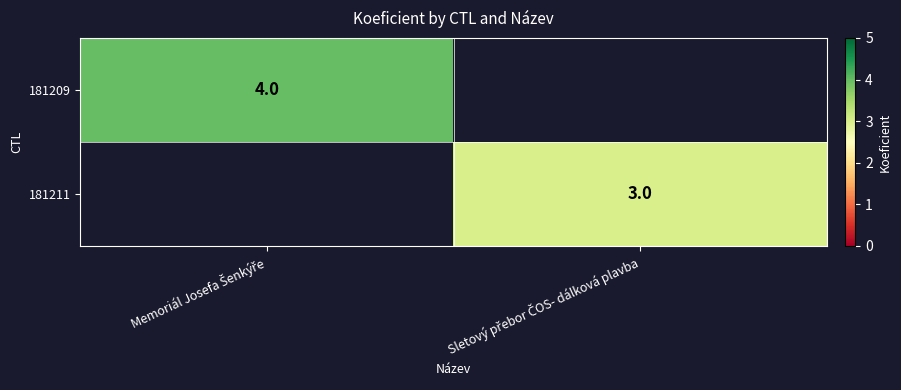

List the labels in order of 181211 value, largest first.

Memoriál Josefa Šenkýře, Sletový přebor ČOS- dálková plavba